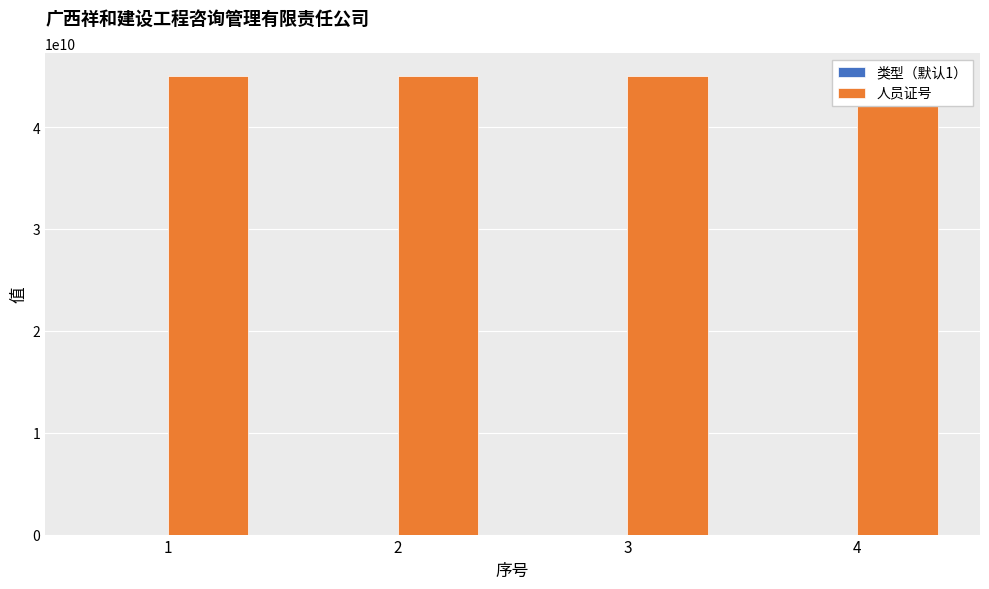

What is the sum of the 人员证号 values at 2 and 3?

90020000142